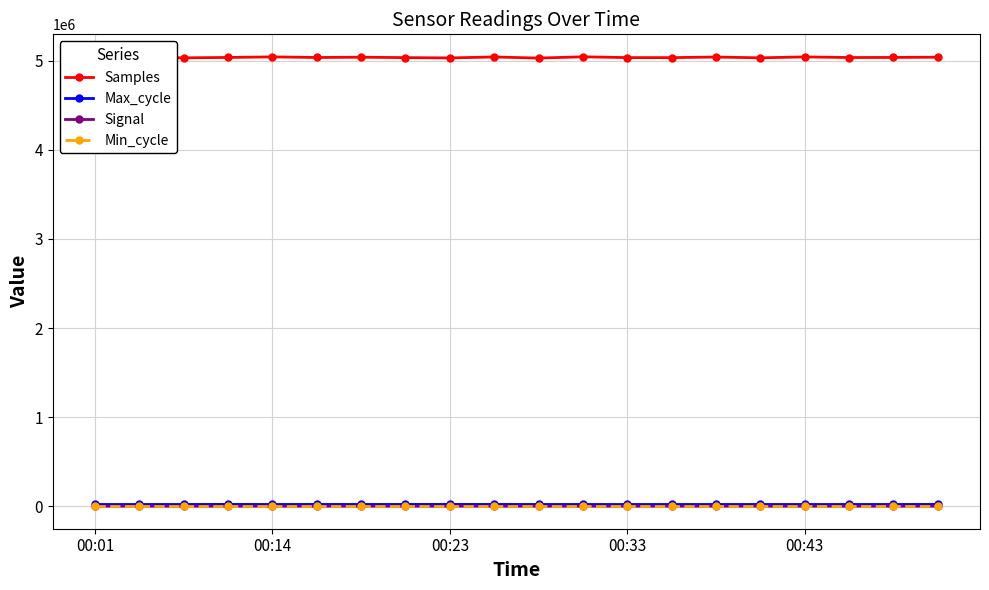

Which series has the widest spread of values?

Samples